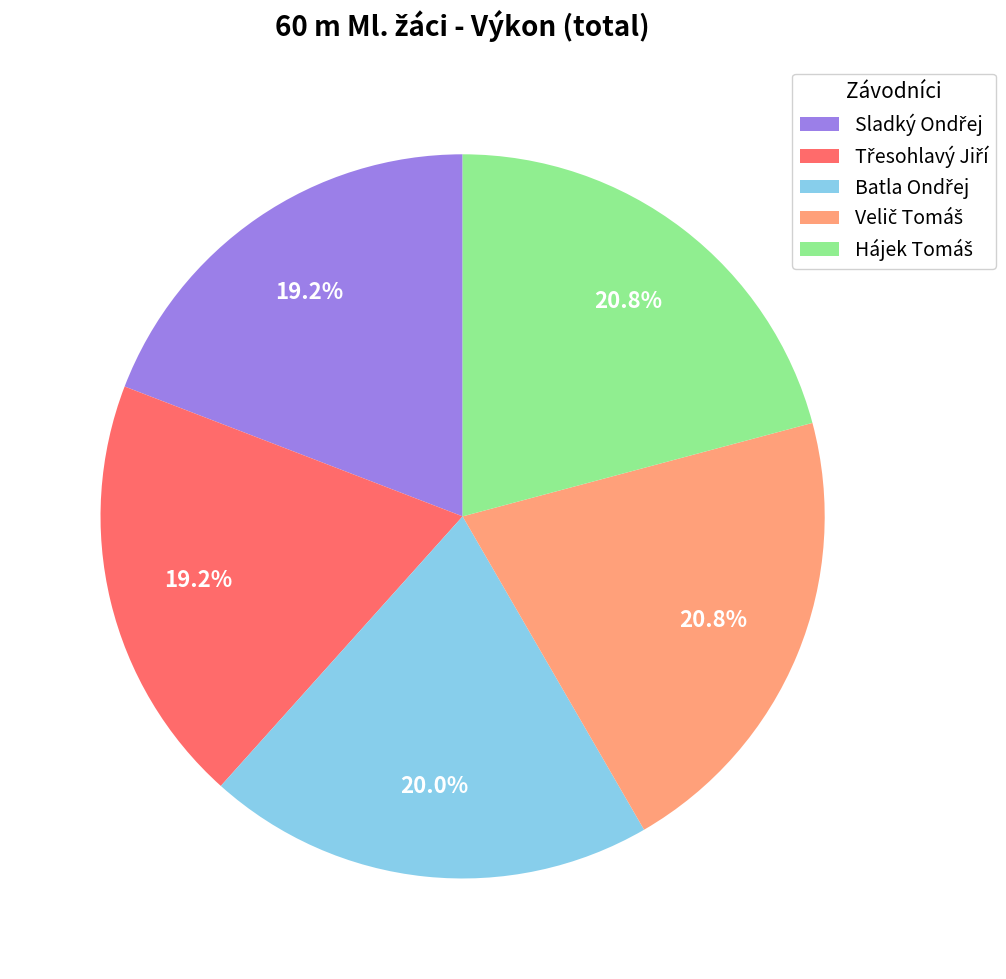

Is there any slice that represents more than half of the pie?

No